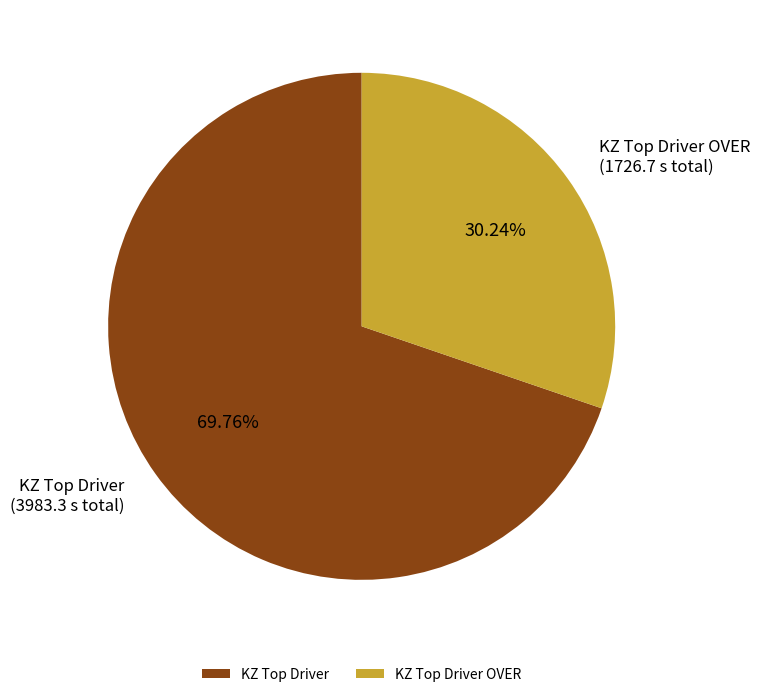

How many slices are in this pie chart?

2